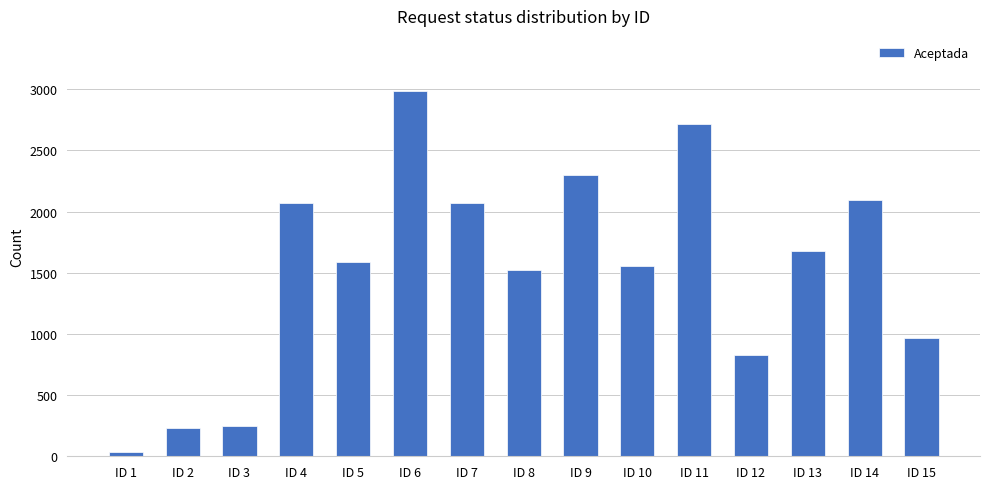

Is it true that the value at ID 15 is 964?

True